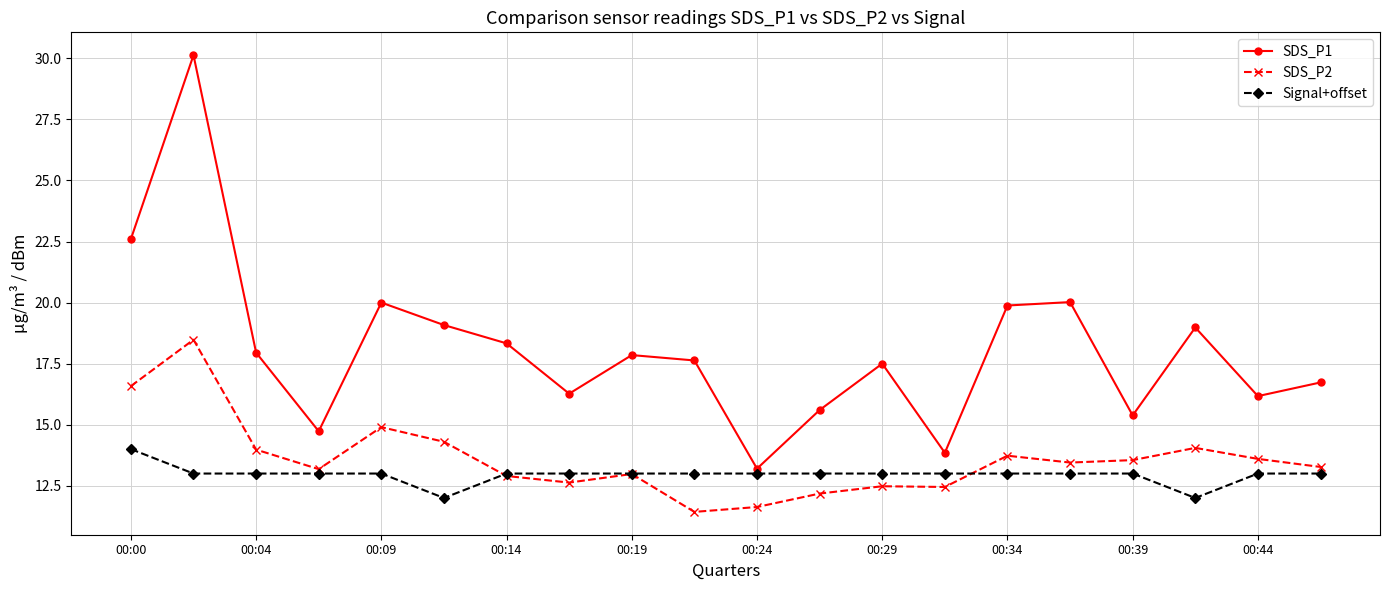

Which series has the largest range (max minus min)?

SDS_P1